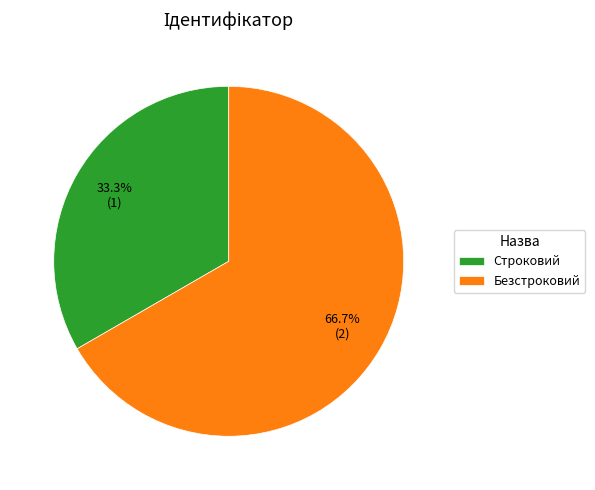

Which slice is the largest?

Безстроковий